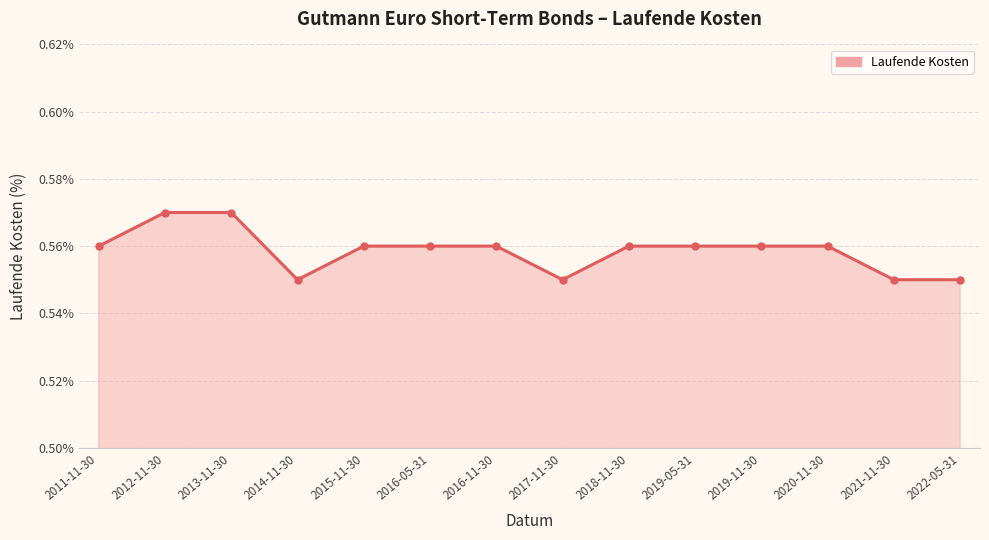

What is the label of the 9th point from the right?

2016-05-31